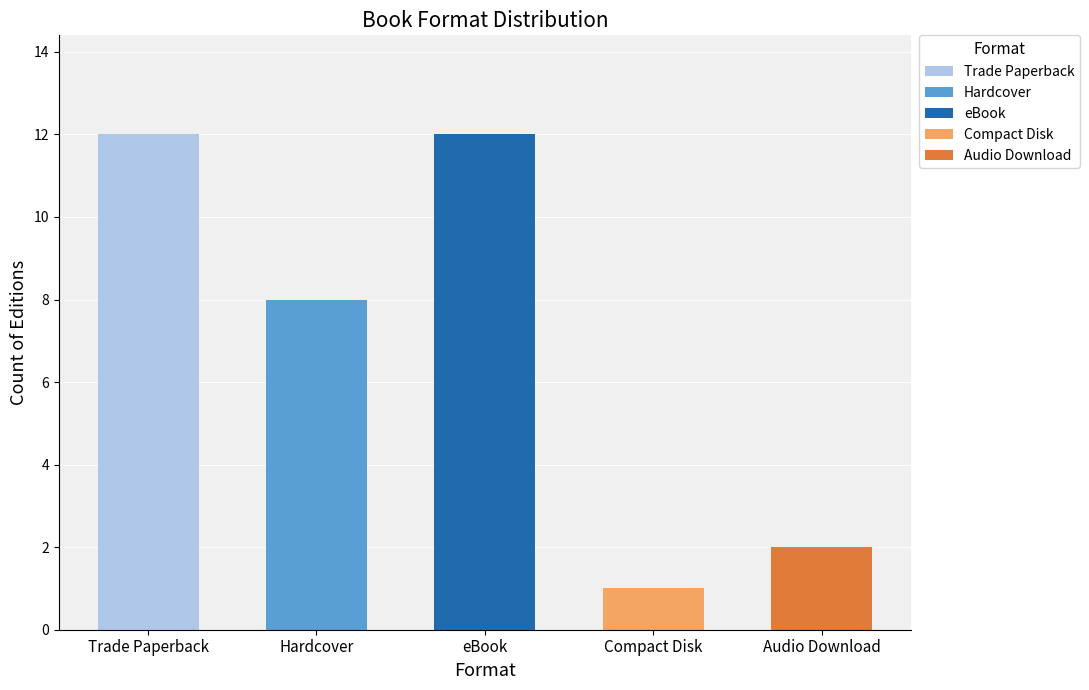

What is the sum of the values at Hardcover and Trade Paperback?

20